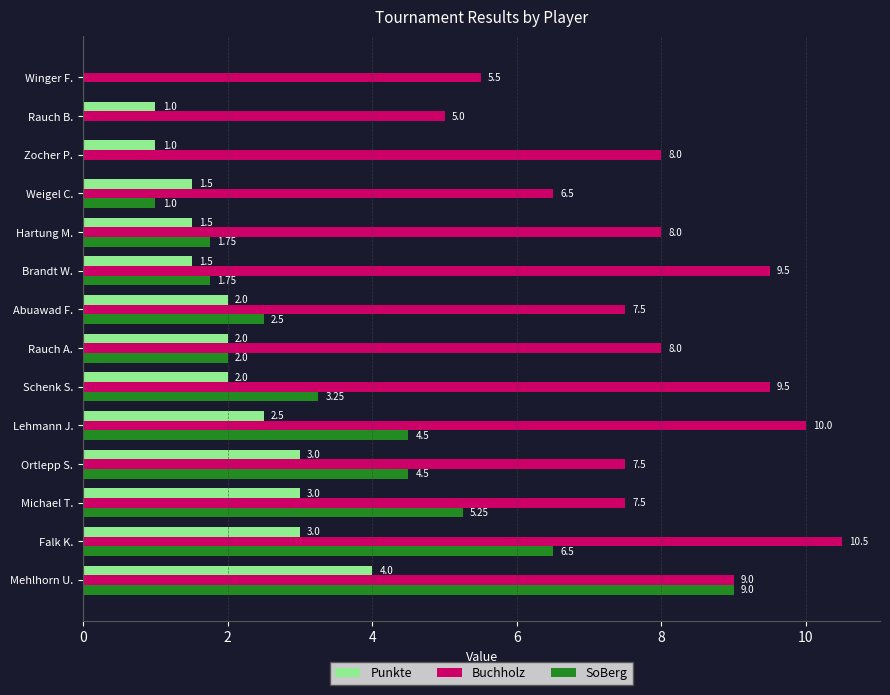

Which series has the largest total across all categories?

Buchholz